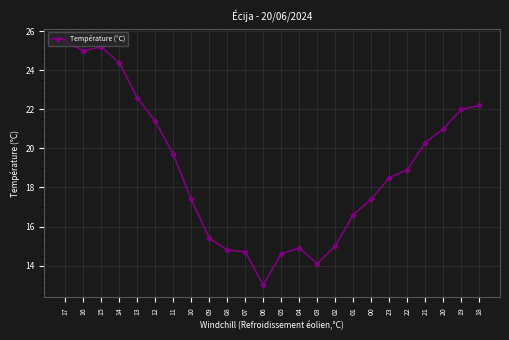

Which label corresponds to the largest value in the chart?

17